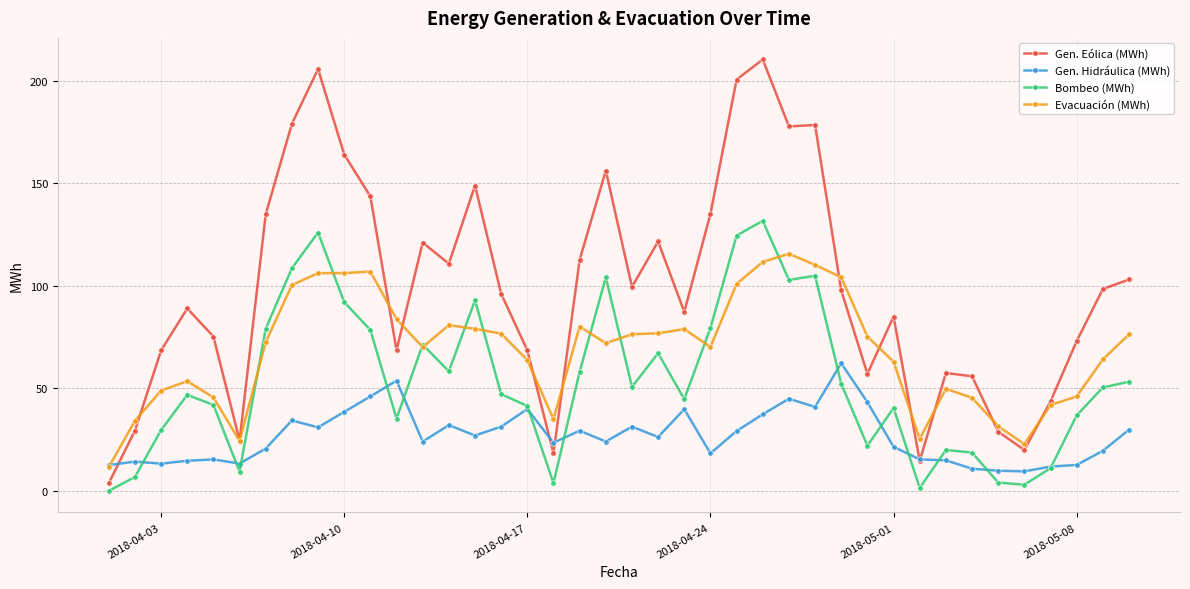

What is the value of the Bombeo (MWh) point at the 17th from the left?

41.4